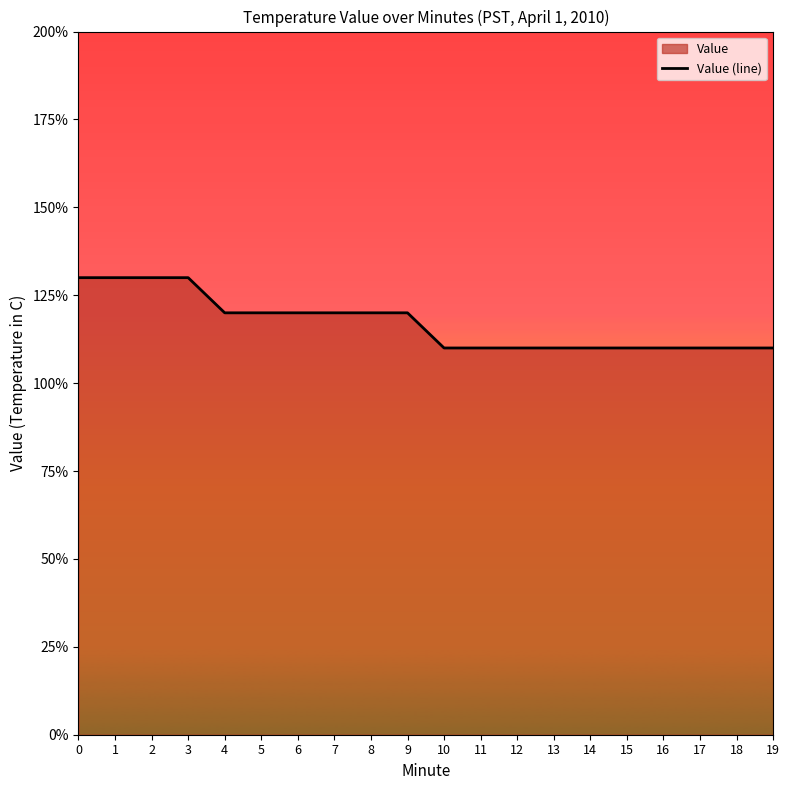

The chart shows a value of 1.2 at 9. True or false?

True